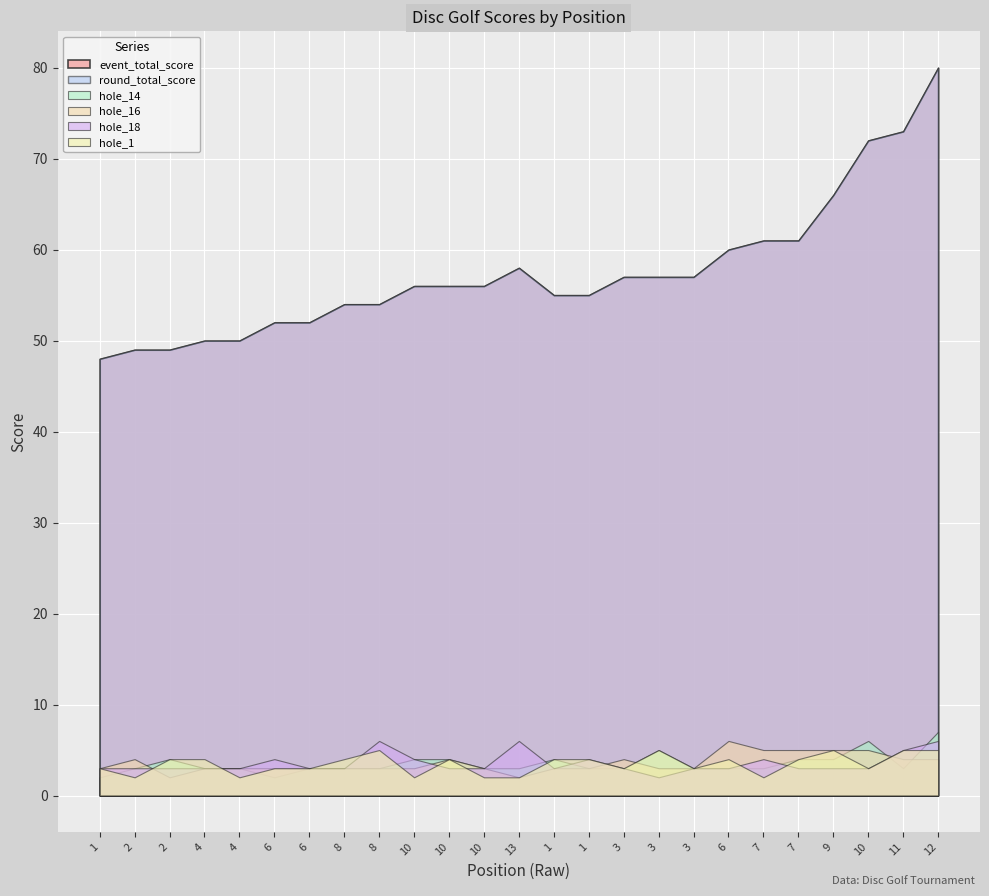

What are all the series names shown in the legend?

event_total_score, round_total_score, hole_14, hole_16, hole_18, hole_1